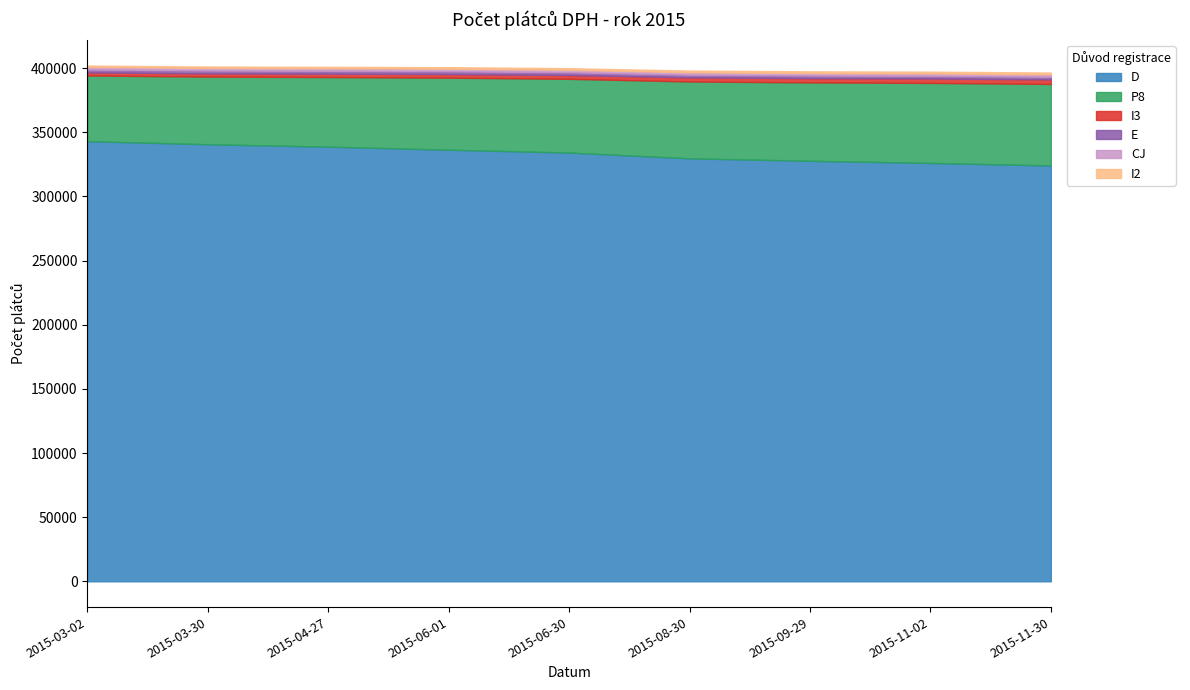

Where is I2 nearest to the value 1250?

2015-06-30